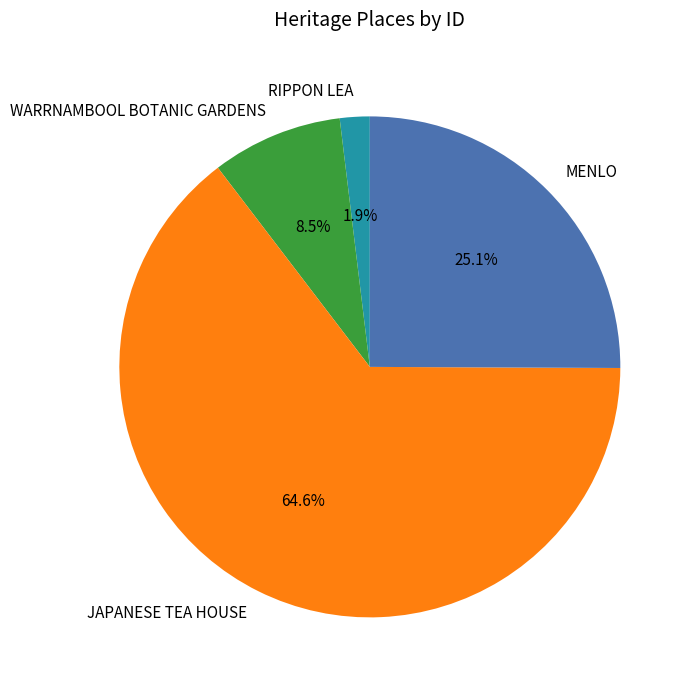

Which has a higher value, MENLO or JAPANESE TEA HOUSE?

JAPANESE TEA HOUSE